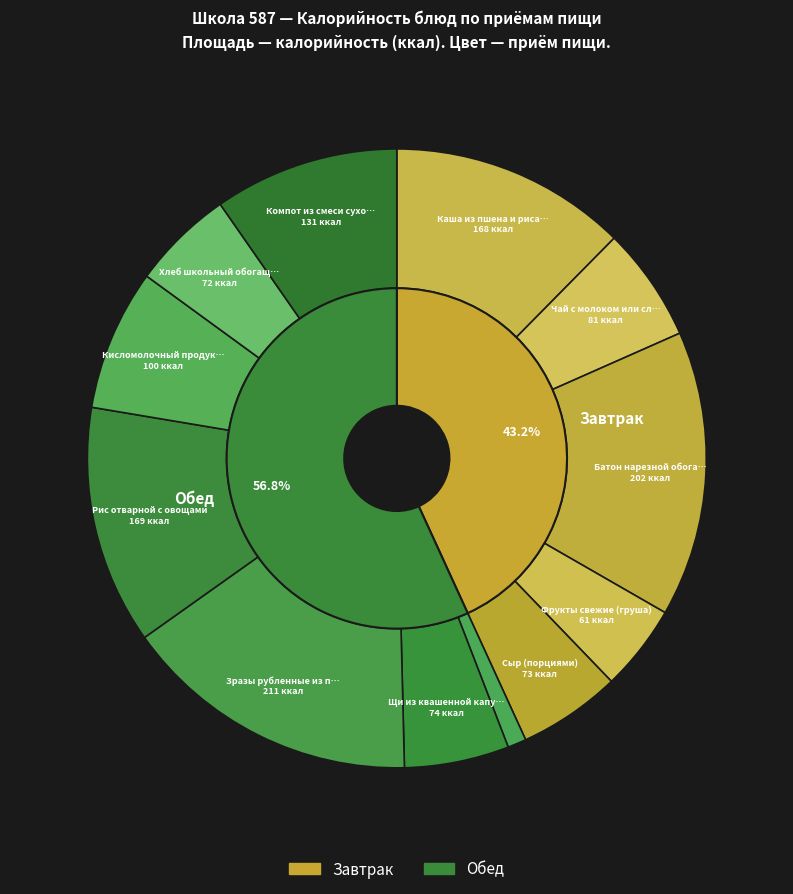

How many segments does this pie chart have?

12